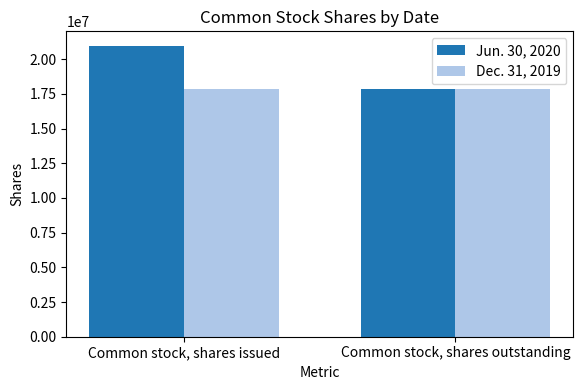

List the series in order of their peak value, highest first.

Jun. 30, 2020, Dec. 31, 2019